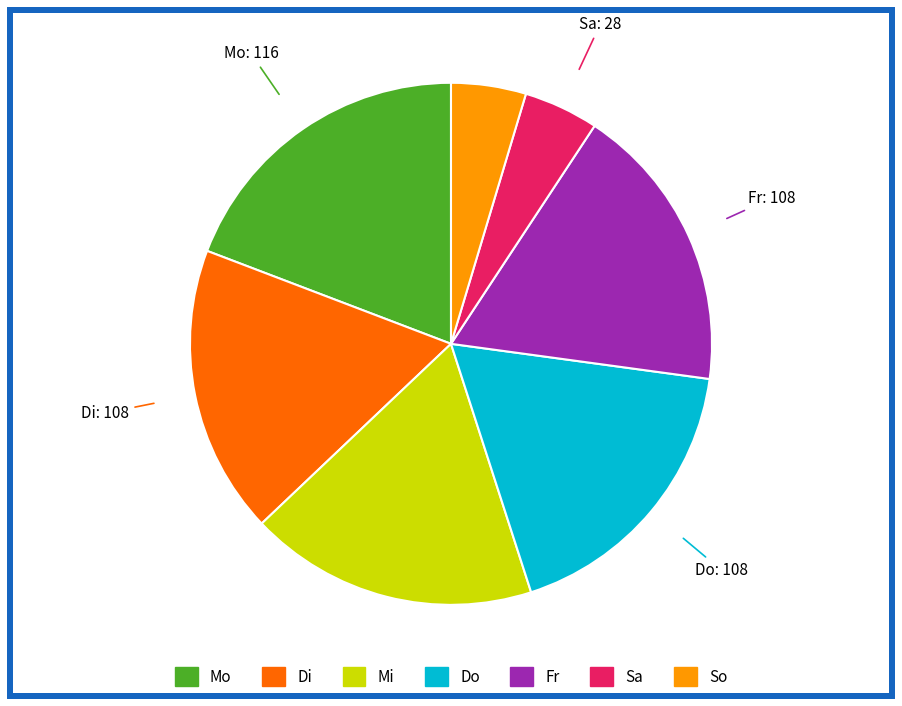

Does any single category account for the majority?

No